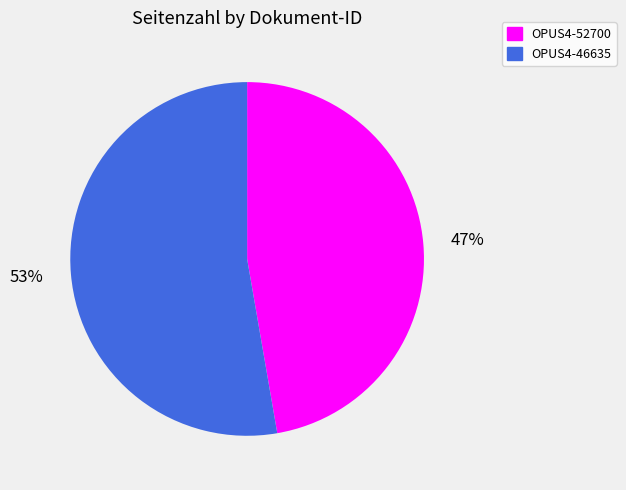

Combined, do OPUS4-46635 and OPUS4-52700 account for over 50%?

Yes